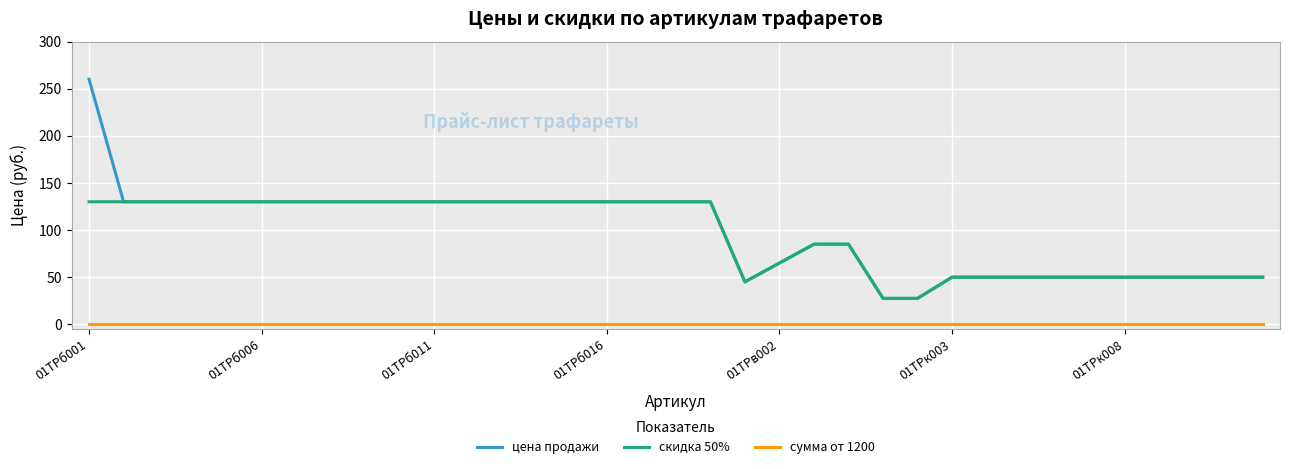

Reading left to right, transcribe all the data shown in this chart.

цена продажи: 260.0	130.0	130.0	130.0	130.0	130.0	130.0	130.0	130.0	130.0	130.0	130.0	130.0	130.0	130.0	130.0	130.0	130.0	130.0	45.0	65.0	85.0	85.0	27.5	27.5	50.0	50.0	50.0	50.0	50.0	50.0	50.0	50.0	50.0	50.0
скидка 50%: 130.0	130.0	130.0	130.0	130.0	130.0	130.0	130.0	130.0	130.0	130.0	130.0	130.0	130.0	130.0	130.0	130.0	130.0	130.0	45.0	65.0	85.0	85.0	27.5	27.5	50.0	50.0	50.0	50.0	50.0	50.0	50.0	50.0	50.0	50.0
сумма от 1200: 0.0	0.0	0.0	0.0	0.0	0.0	0.0	0.0	0.0	0.0	0.0	0.0	0.0	0.0	0.0	0.0	0.0	0.0	0.0	0.0	0.0	0.0	0.0	0.0	0.0	0.0	0.0	0.0	0.0	0.0	0.0	0.0	0.0	0.0	0.0